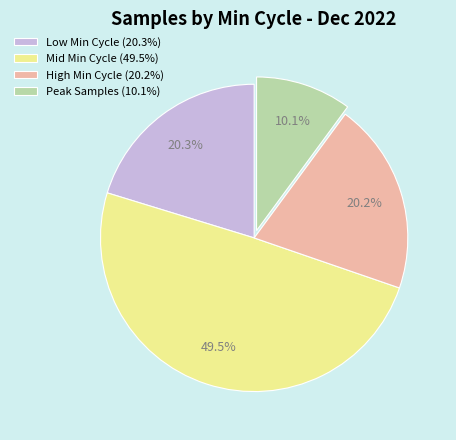

Between Peak Samples (10.1%) and Mid Min Cycle (49.5%), which is larger?

Mid Min Cycle (49.5%)